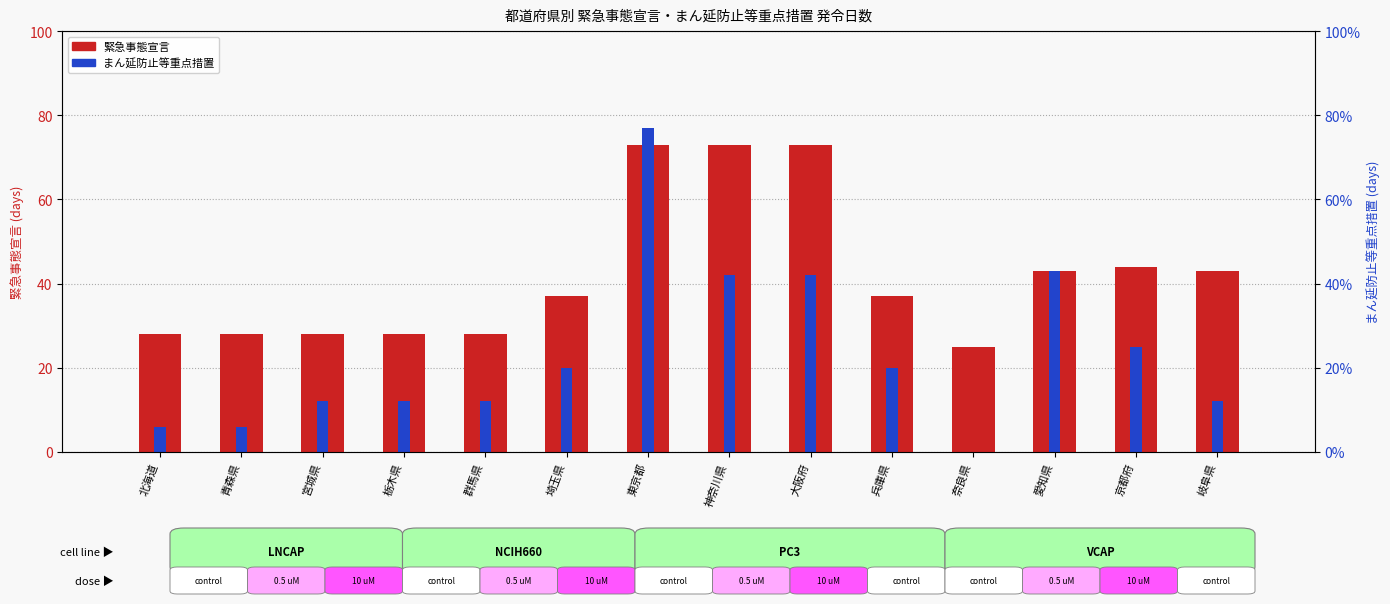

What is the label of the 10th bar from the right?

群馬県